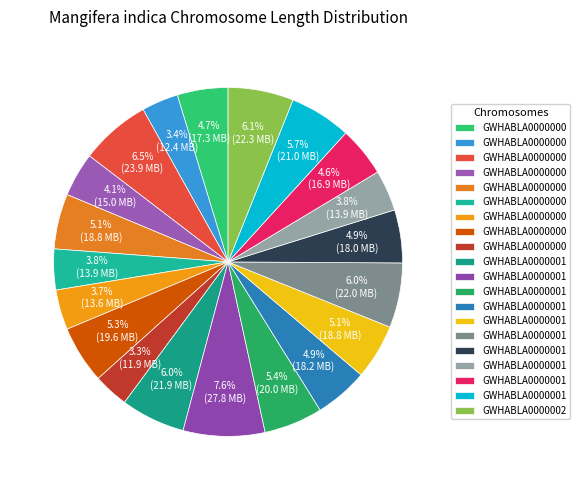

To the nearest percent, what is the average slice percentage?

5%